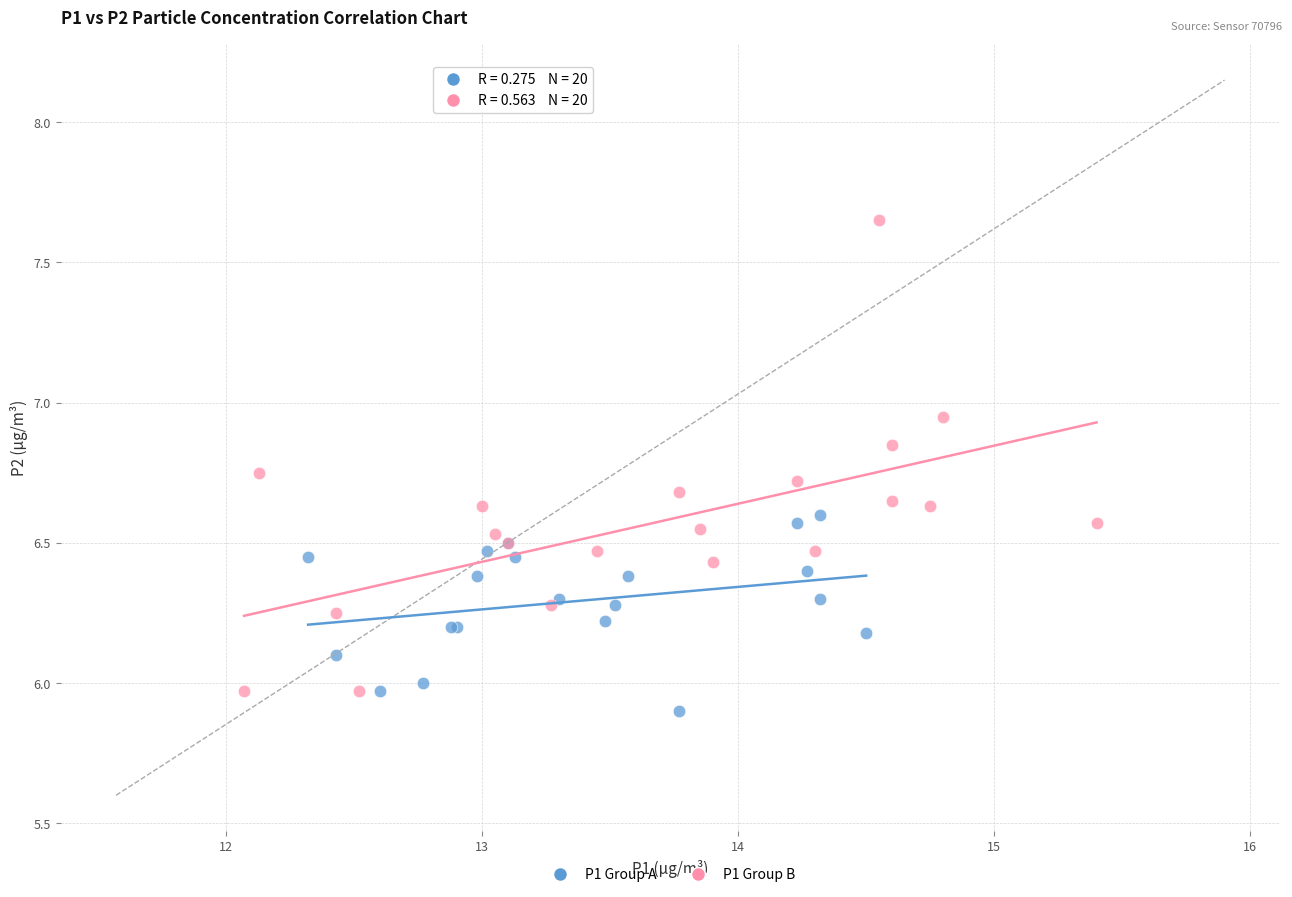

Which series reaches the maximum Y coordinate?

P1 Group B